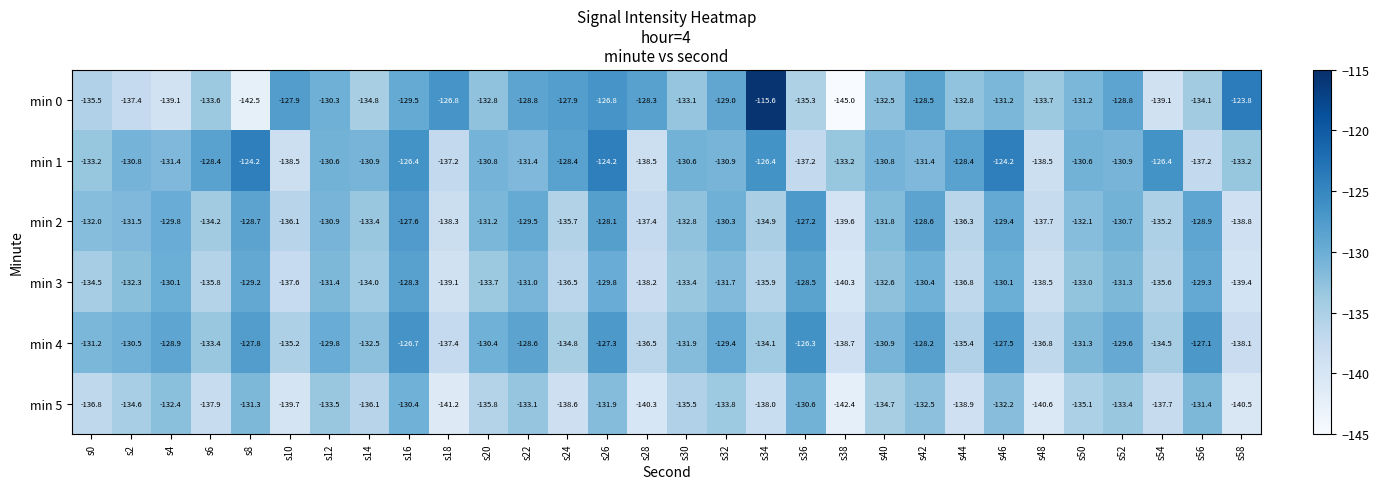

The min 5 series shows -186.5 at s16. True or false?

False